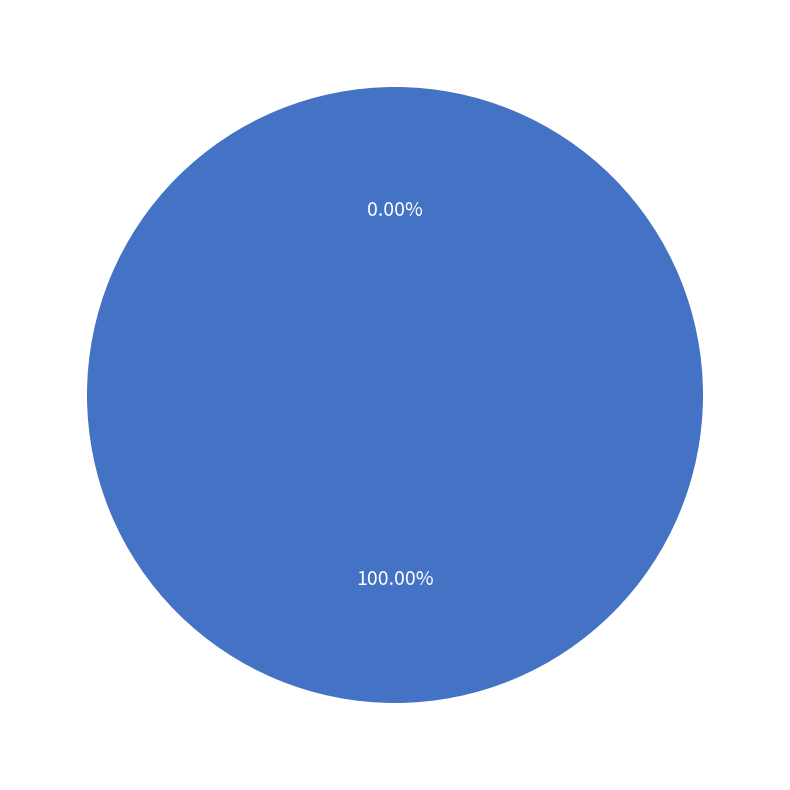

Rank the categories by value from highest to lowest.

Vote, Ticket